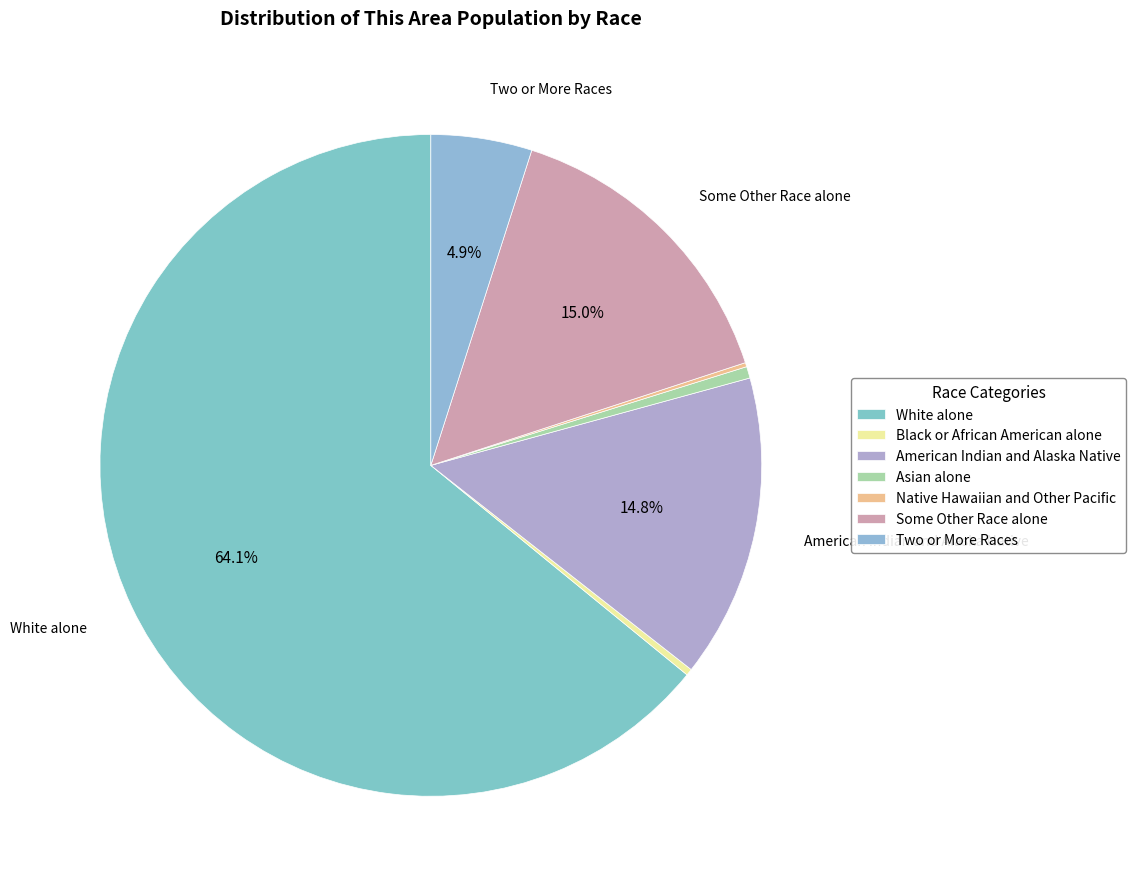

To the nearest percent, what is the difference between the largest and smallest slice percentages?

64%